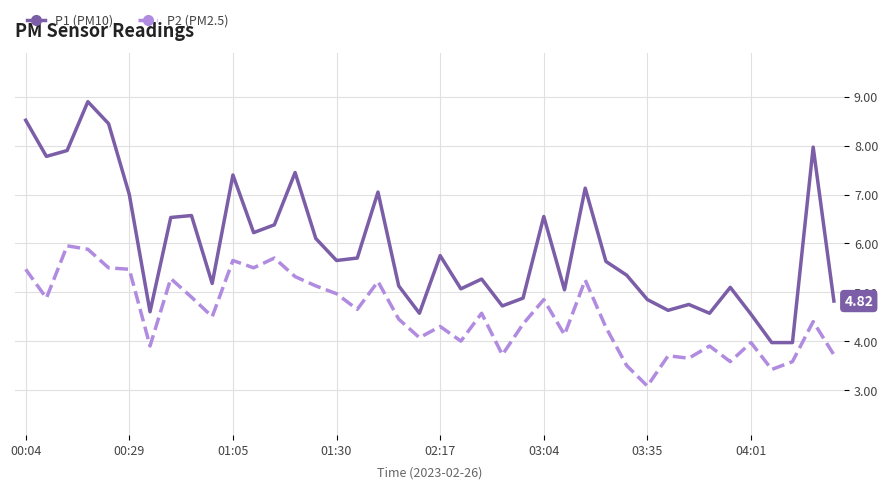

What is the difference between the maximum and minimum values in the P1 (PM10) series?

4.9